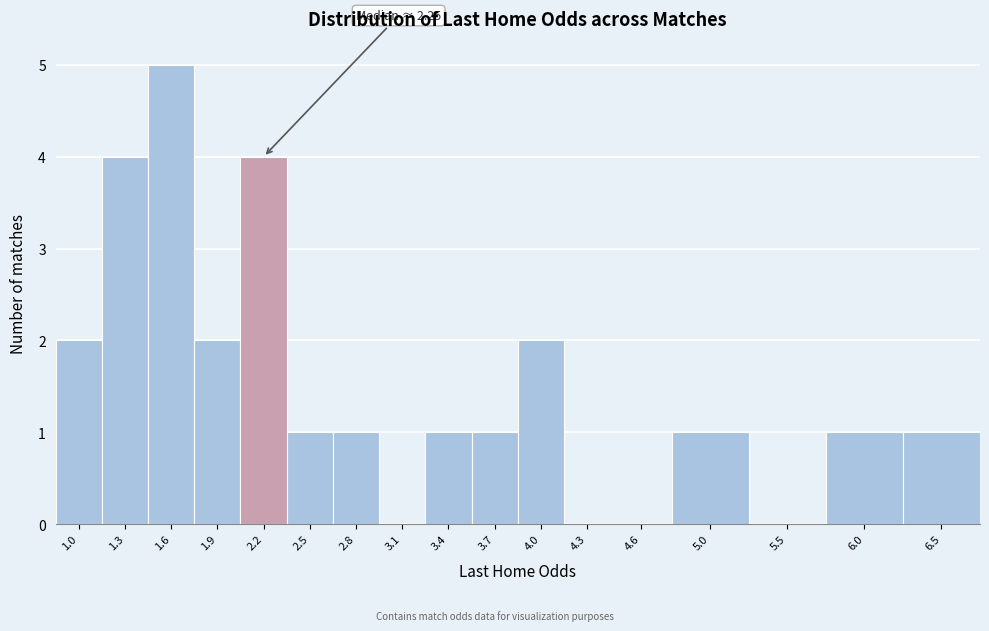

Reading left to right, extract all data points from this chart.

1.0=2	1.3=4	1.6=5	1.9=2	2.2=4	2.5=1	2.8=1	3.1=0	3.4=1	3.7=1	4.0=2	4.3=0	4.6=0	5.0=1	5.5=0	6.0=1	6.5=1